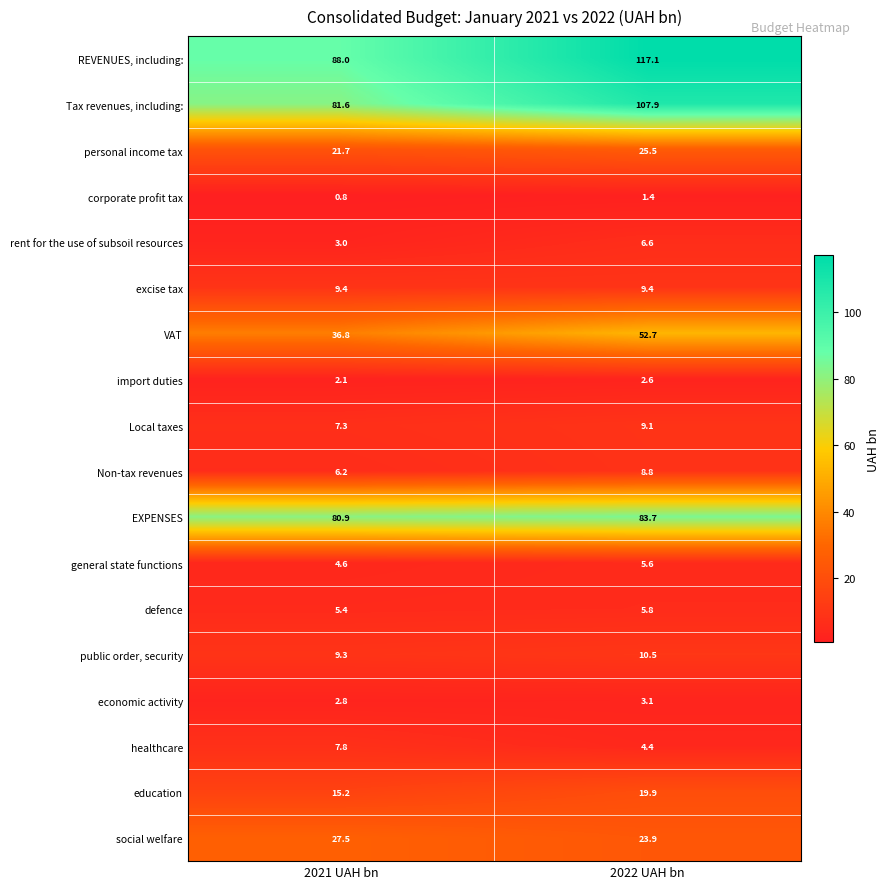

What is the total value across all series at 2022 UAH bn?

498.0